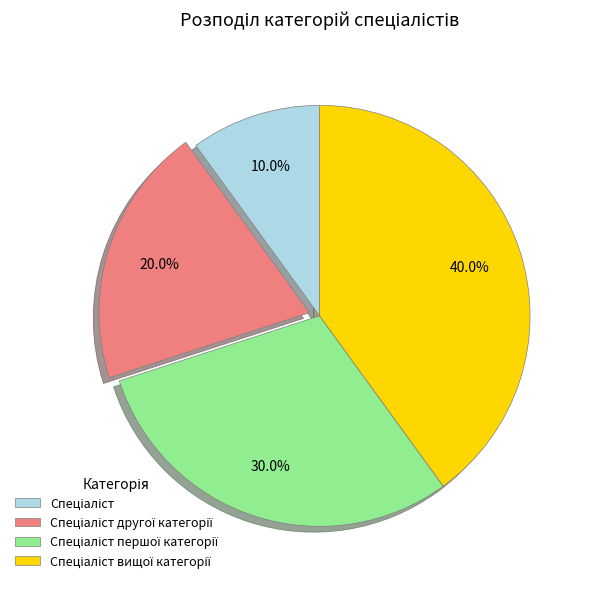

Is there any slice that represents more than half of the pie?

No